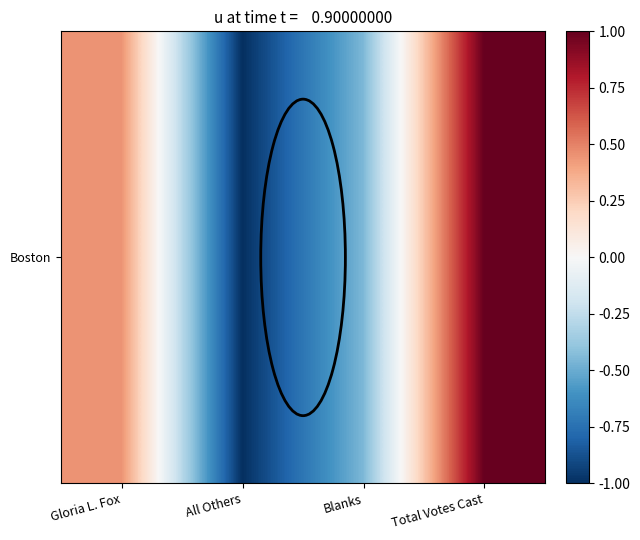

Rank the categories by value from highest to lowest.

Total Votes Cast, Gloria L. Fox, Blanks, All Others